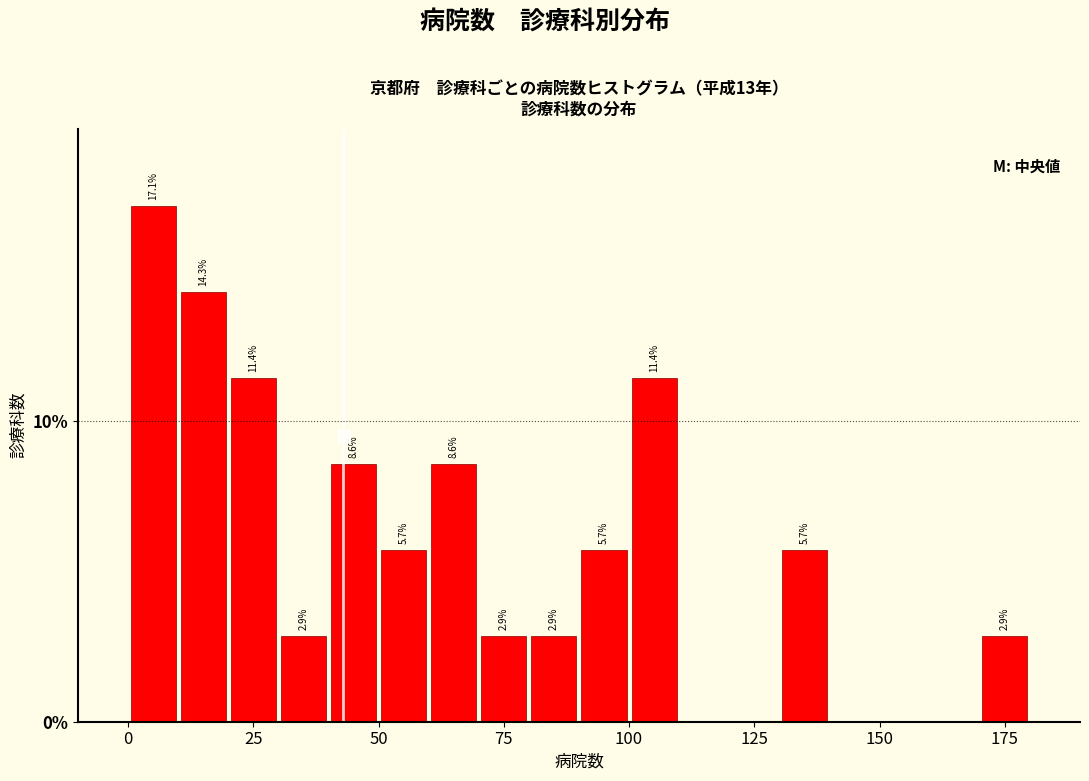

Around what value on the x-axis is the tallest bar? Give the approximate position of its centre, as read against the axis.

5